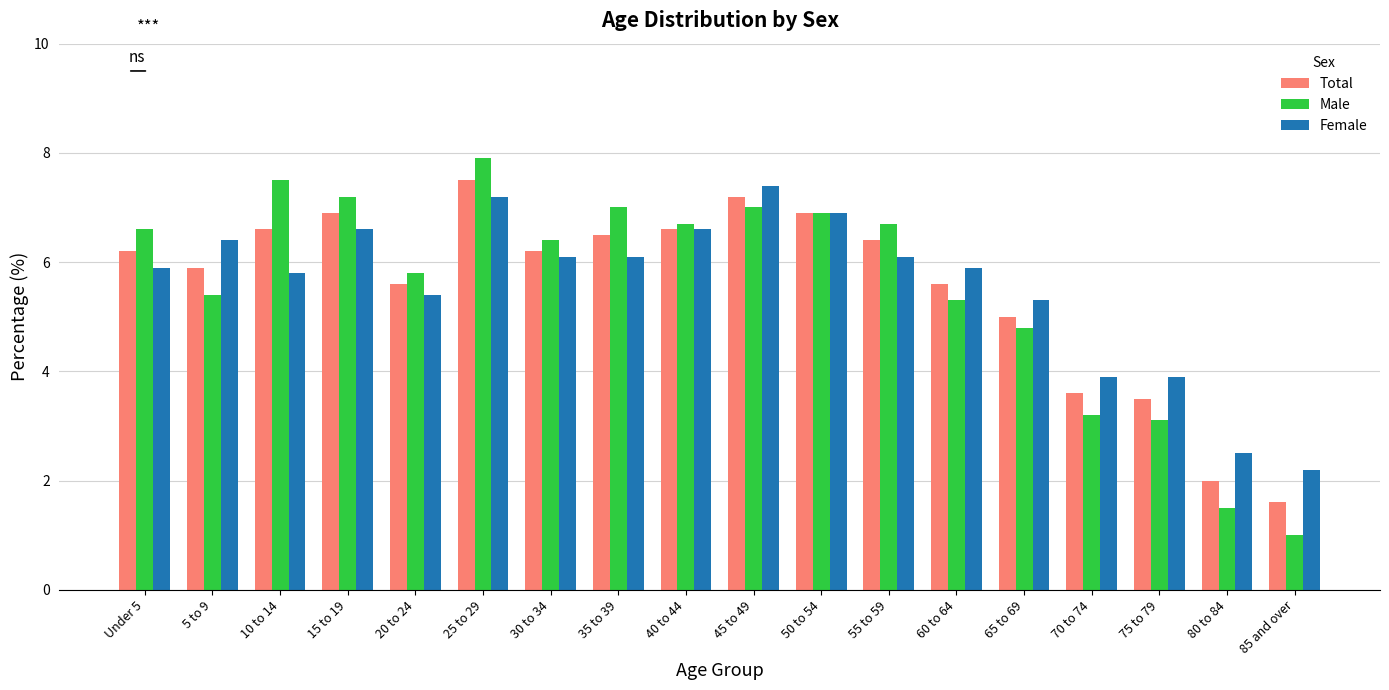

What is the difference between the Male values at 35 to 39 and 10 to 14?

0.5